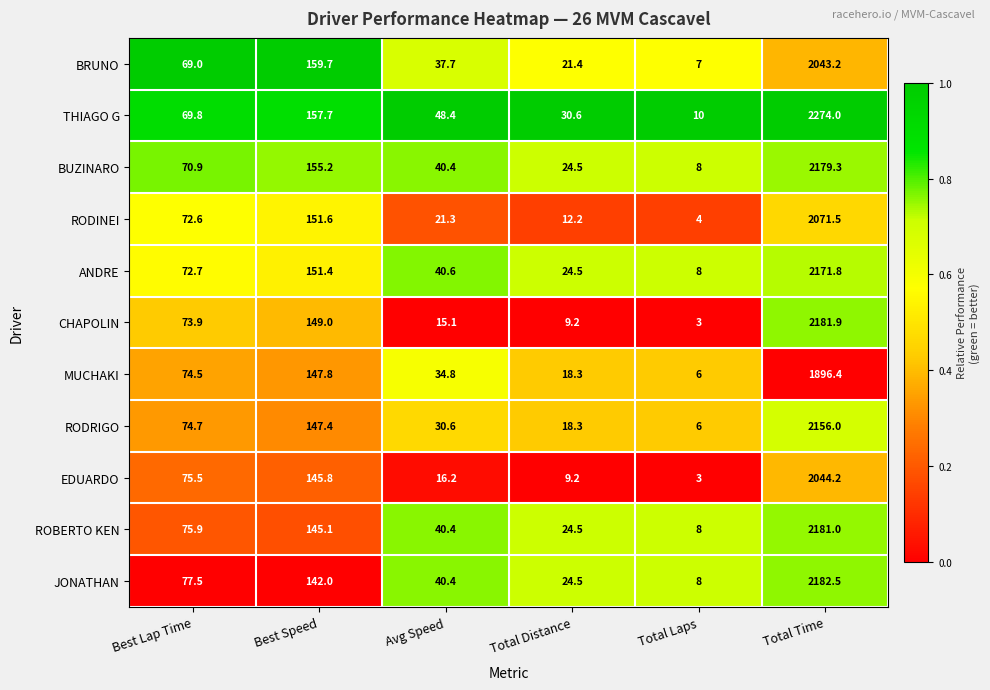

Is it true that BRUNO equals 37.0 at Total Distance?

False